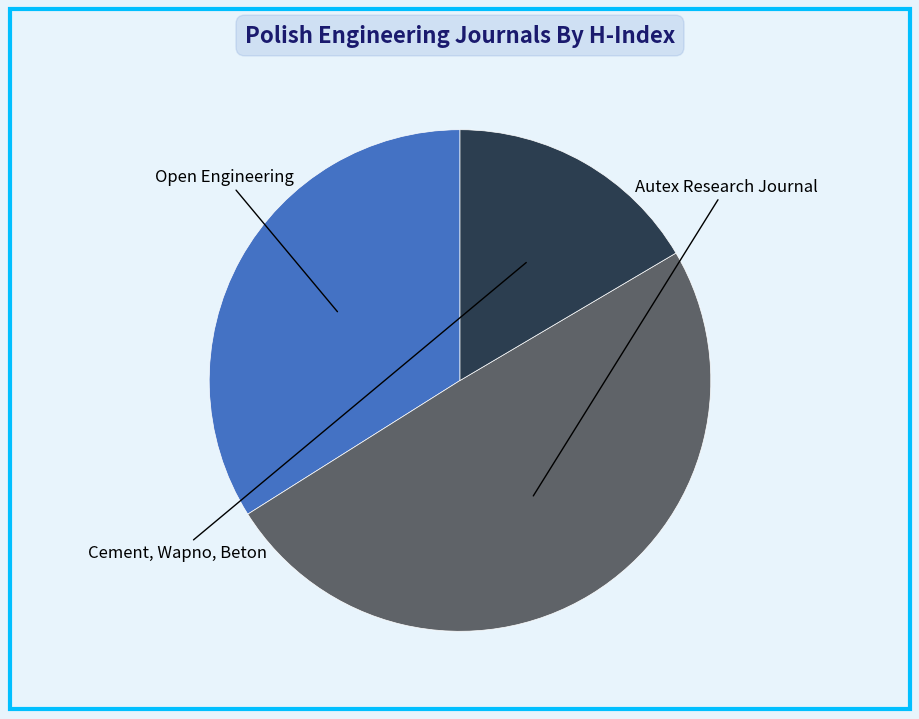

To the nearest percent, what is the difference between the largest and smallest slice percentages?

33%